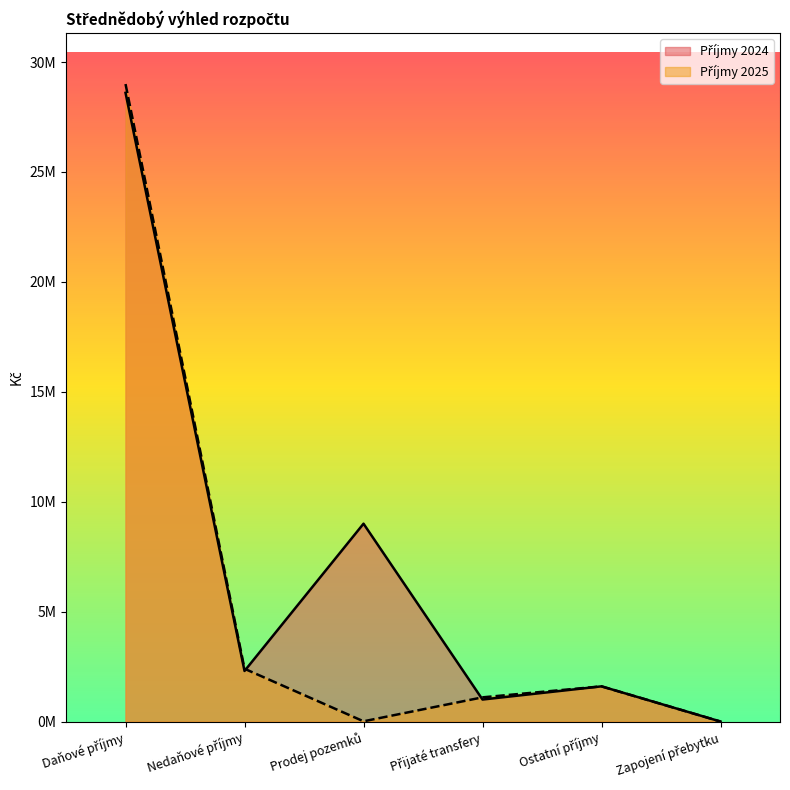

What is the sum of the Příjmy 2025 values at Prodej pozemků and Přijaté transfery?

1110000